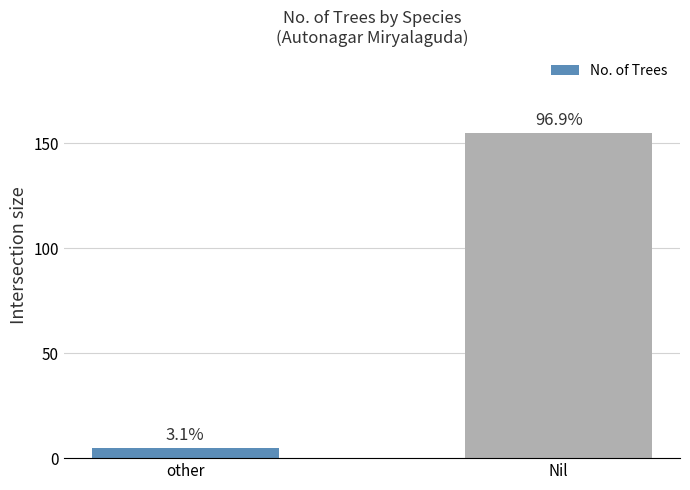

What is the smallest value displayed?

5